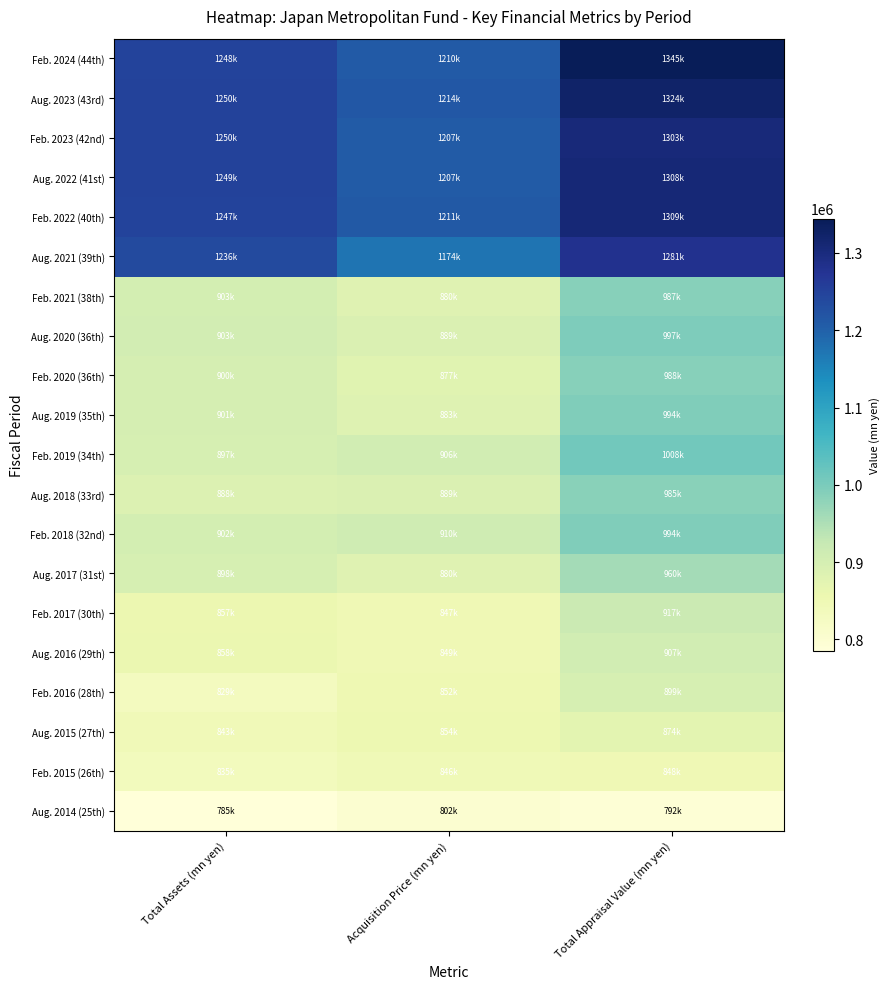

What is the smallest value displayed?

785442